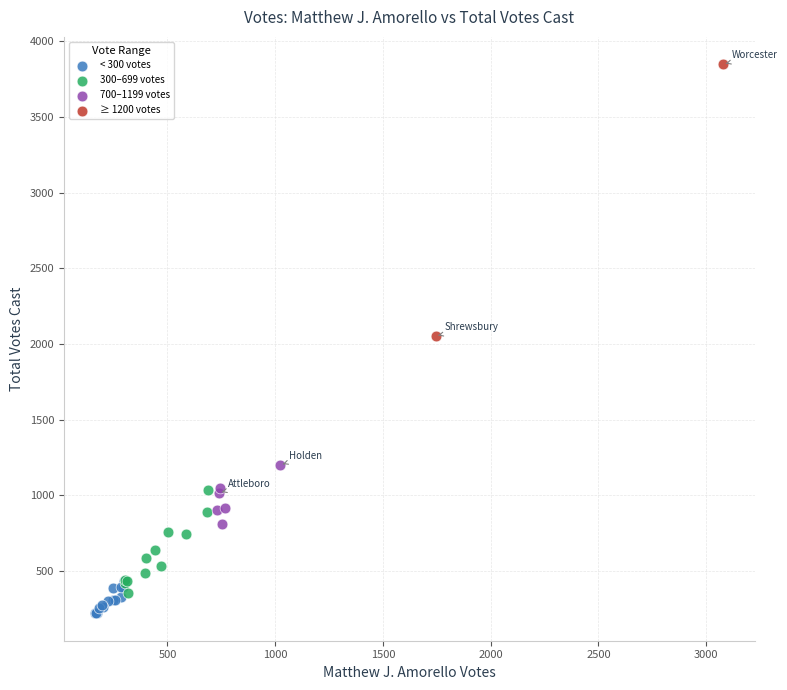

What are all the series names shown in the legend?

< 300 votes, 300–699 votes, 700–1199 votes, ≥ 1200 votes